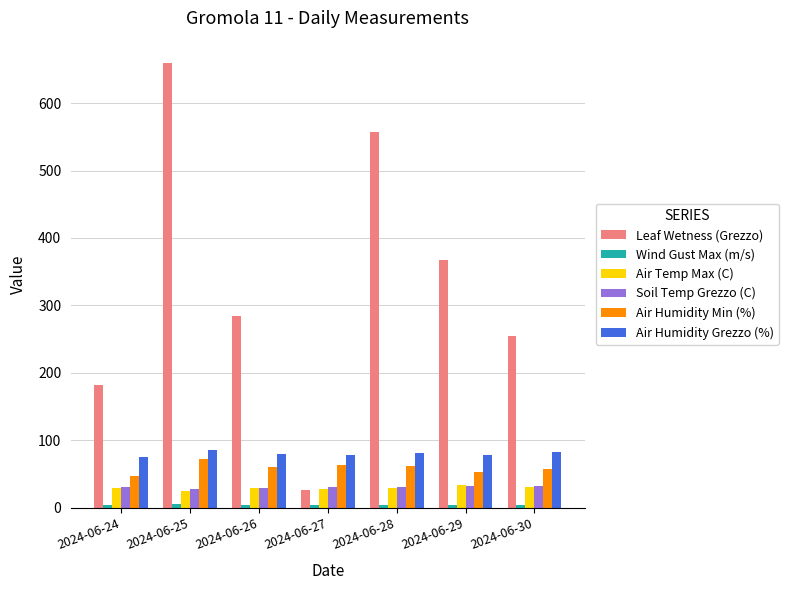

Which series has the largest range (max minus min)?

Leaf Wetness (Grezzo)